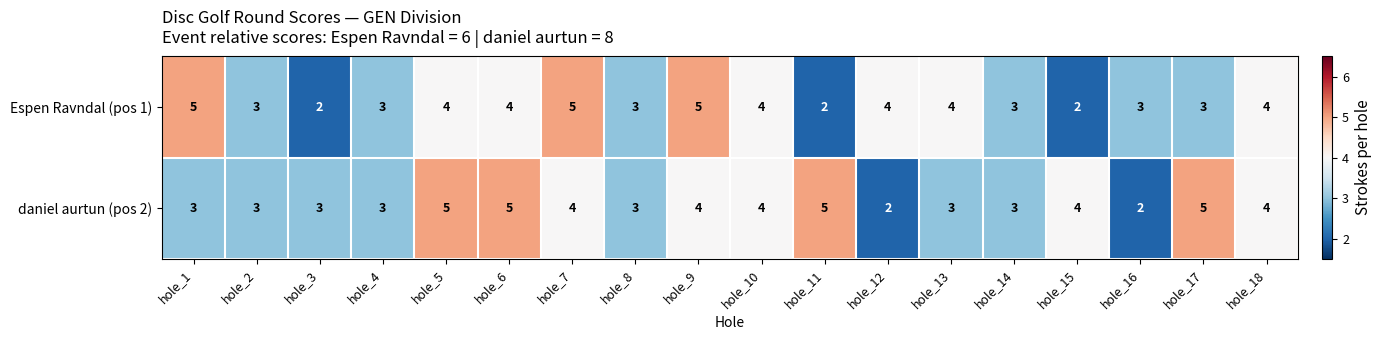

At hole_5, list the series in order from largest to smallest.

daniel aurtun (pos 2), Espen Ravndal (pos 1)